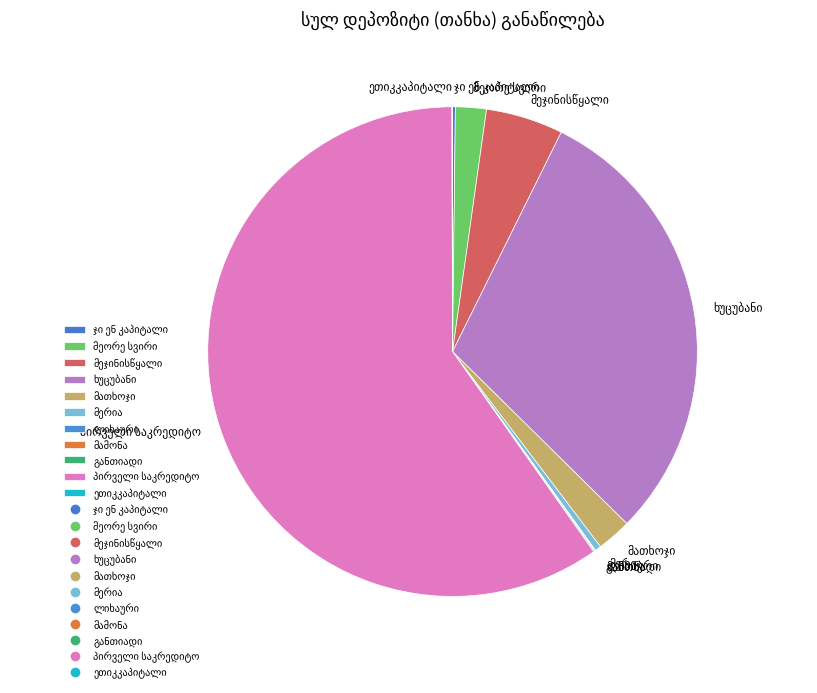

Does any single category account for the majority?

Yes